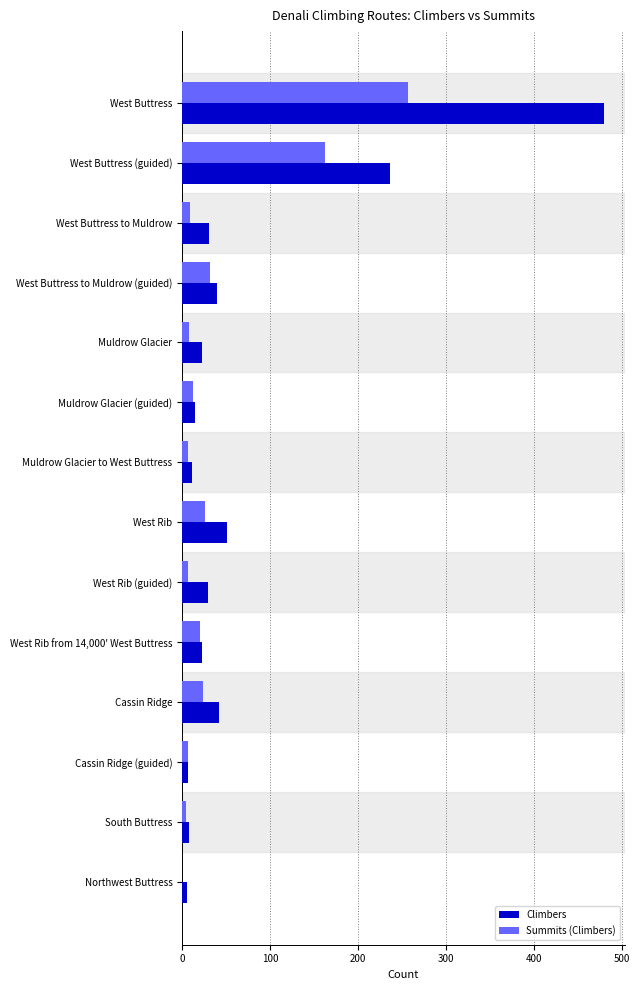

Is it true that Climbers equals 38 at West Rib from 14,000' West Buttress?

False